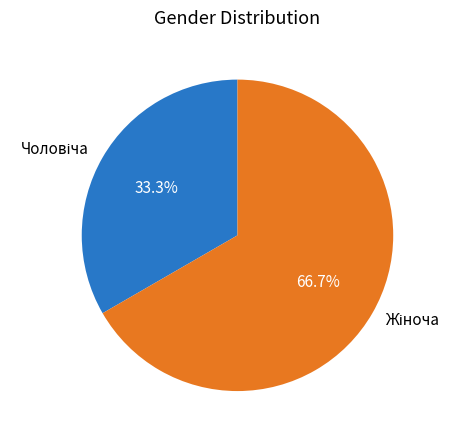

What percentage is the Чоловіча slice, to the nearest percent?

33%